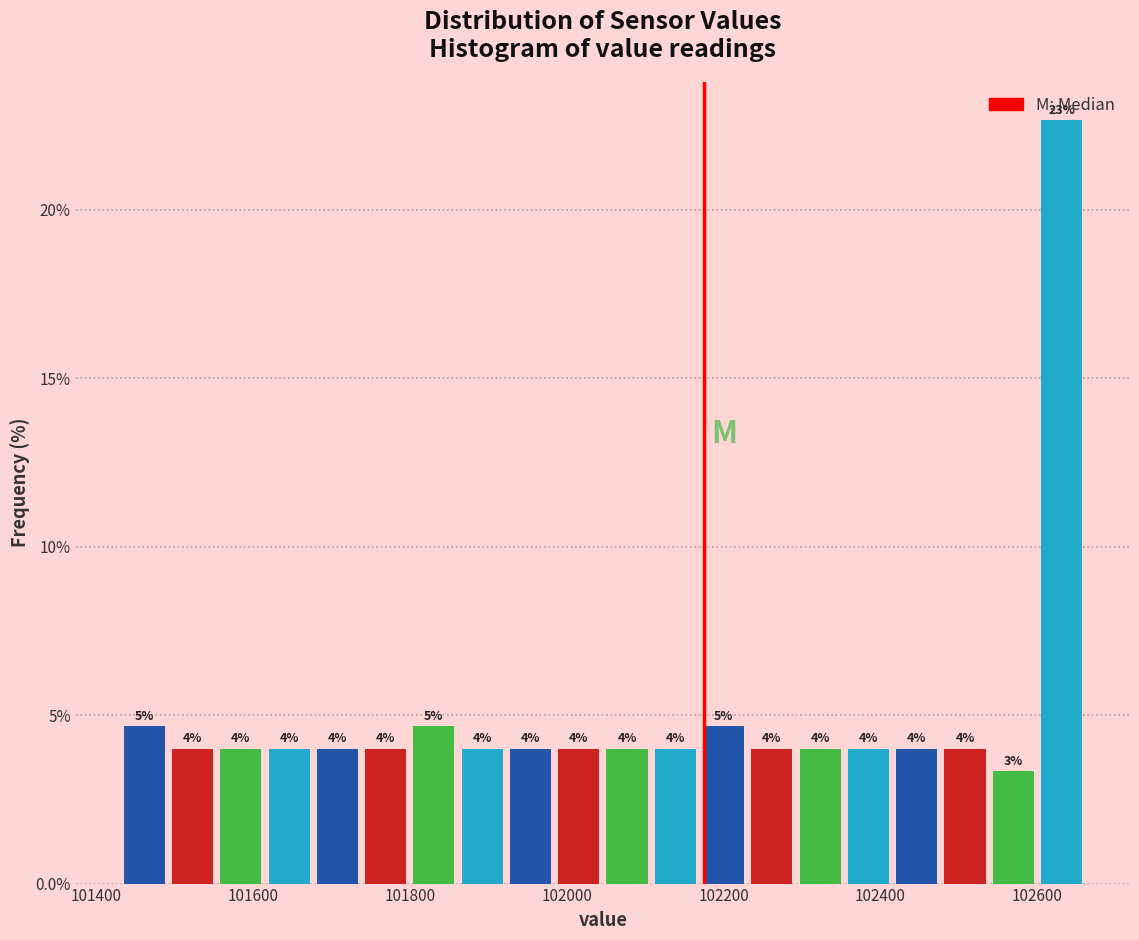

Around what value on the x-axis is the tallest bar? Give the approximate position of its centre, as read against the axis.

102640